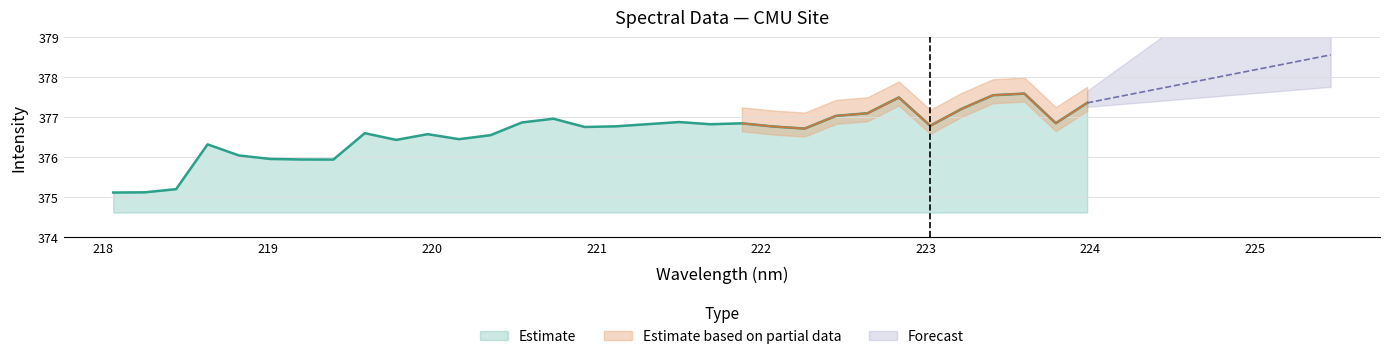

What position from the left is 218.0596?

1